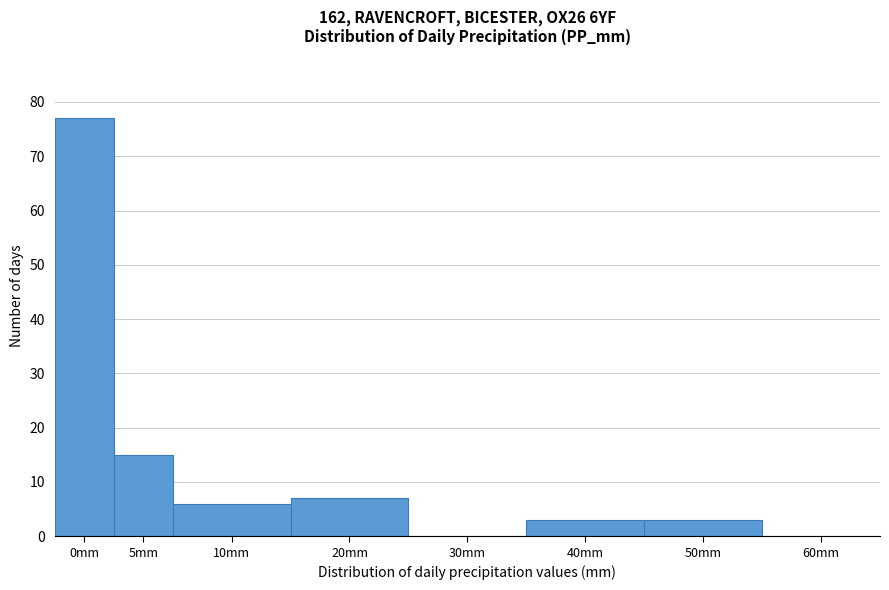

Reading right to left, list all the values displayed in this chart.

60mm=0	50mm=3	40mm=3	30mm=0	20mm=7	10mm=6	5mm=15	0mm=77